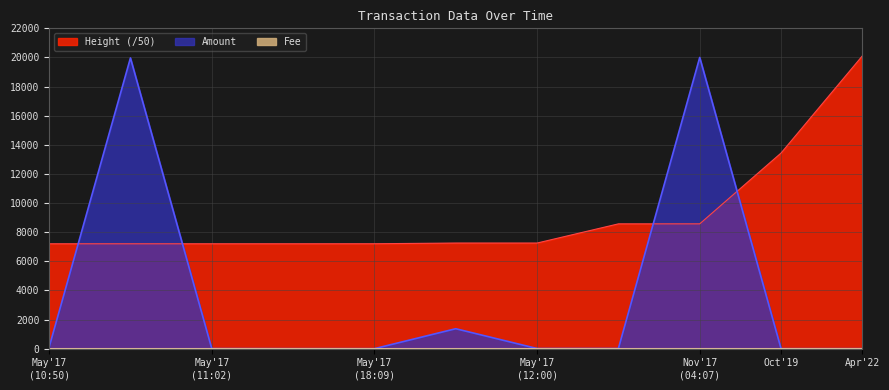

After their last crossing, which series has the higher values: Height or Amount?

Height